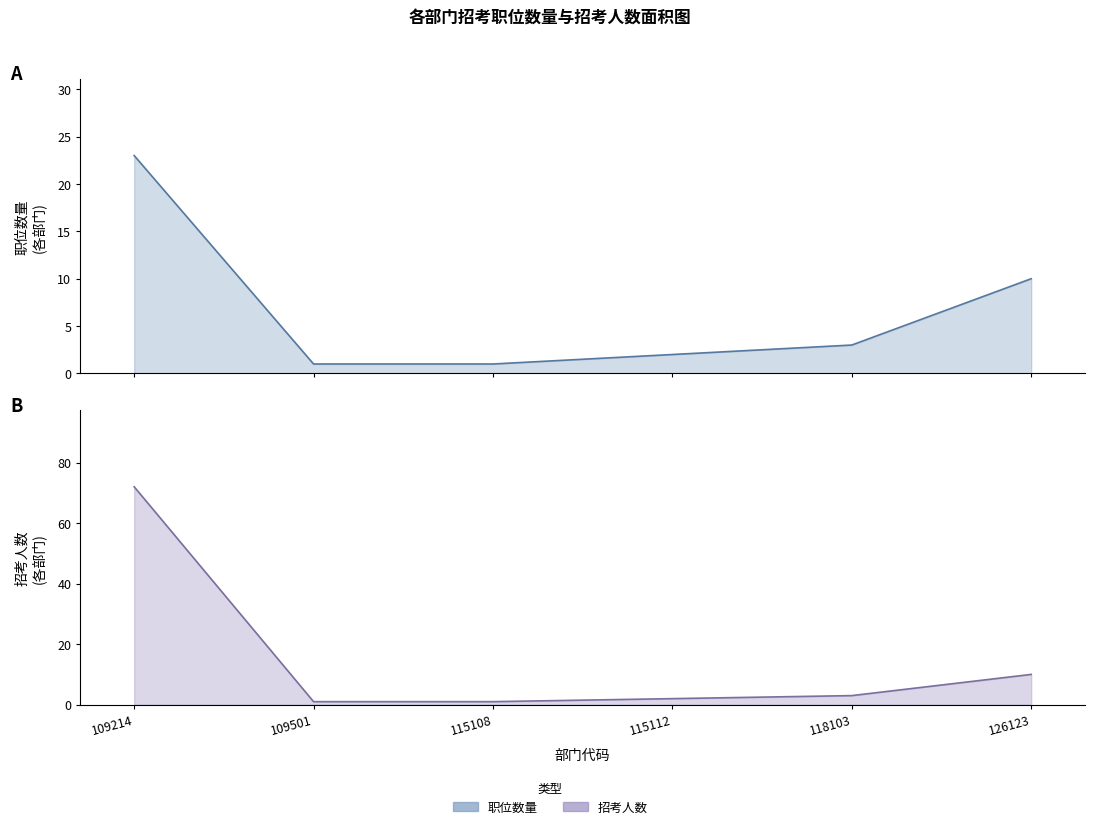

What is the maximum value shown in the chart?

72